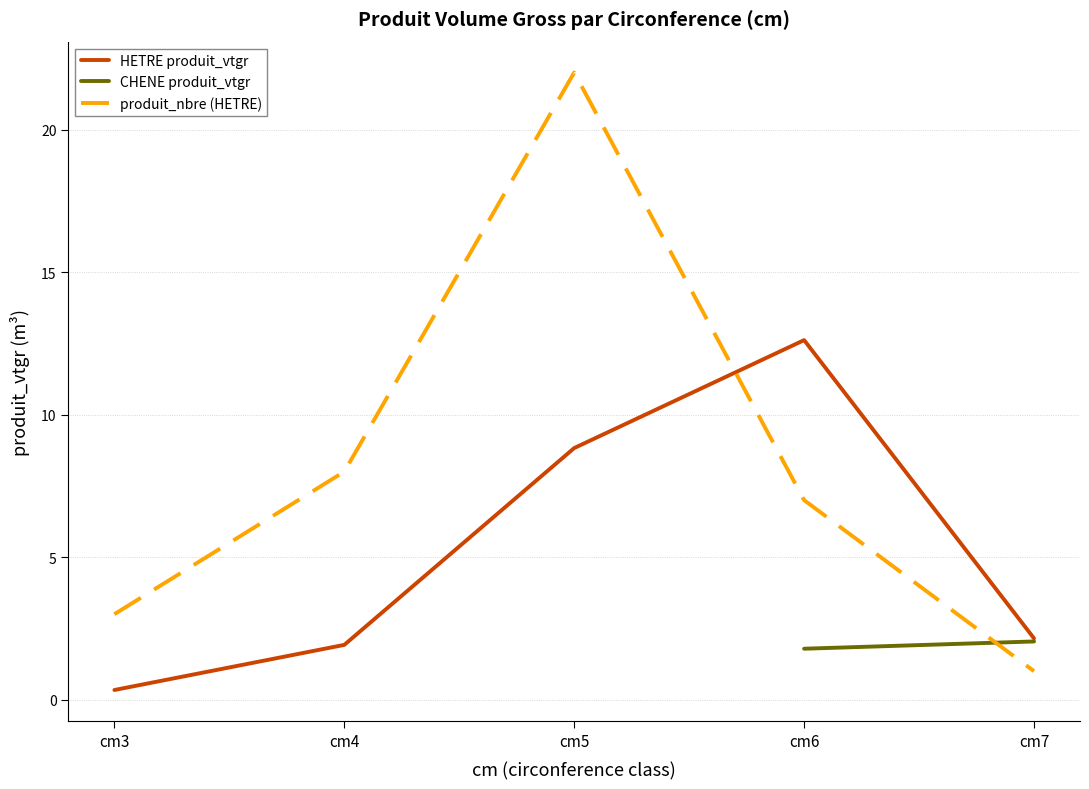

At which label does HETRE produit_vtgr reach its minimum?

cm3